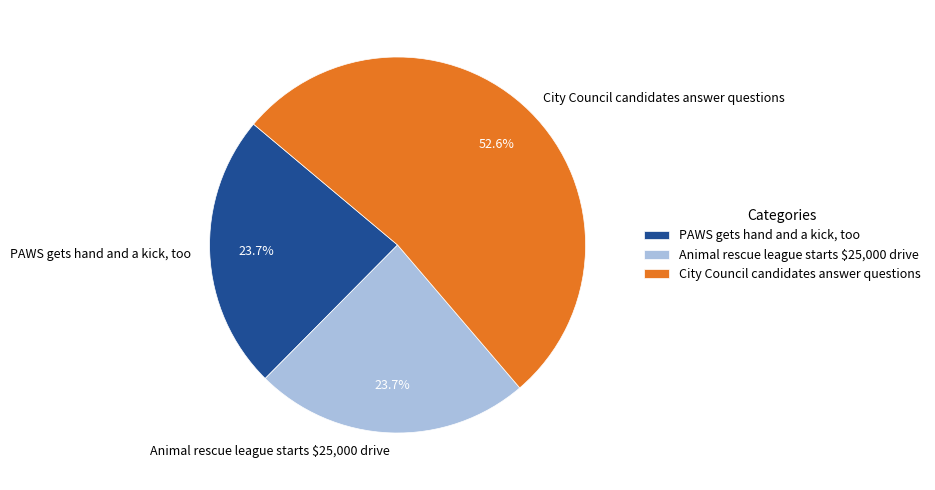

Which slice is the largest?

City Council candidates answer questions